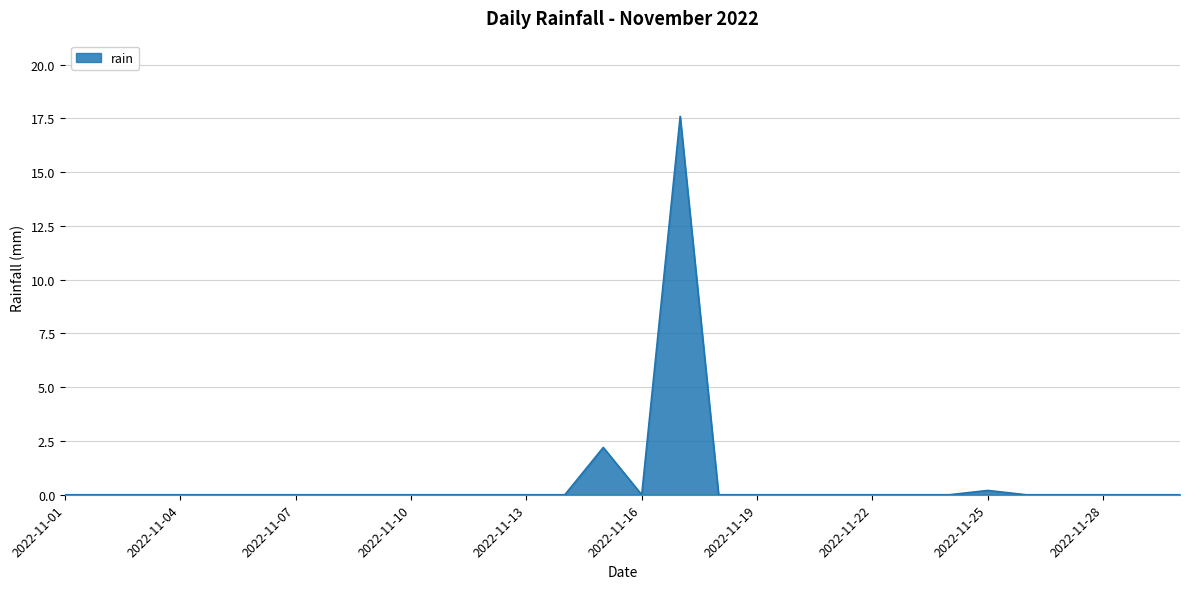

Is this an area chart (filled region under the line)?

Yes